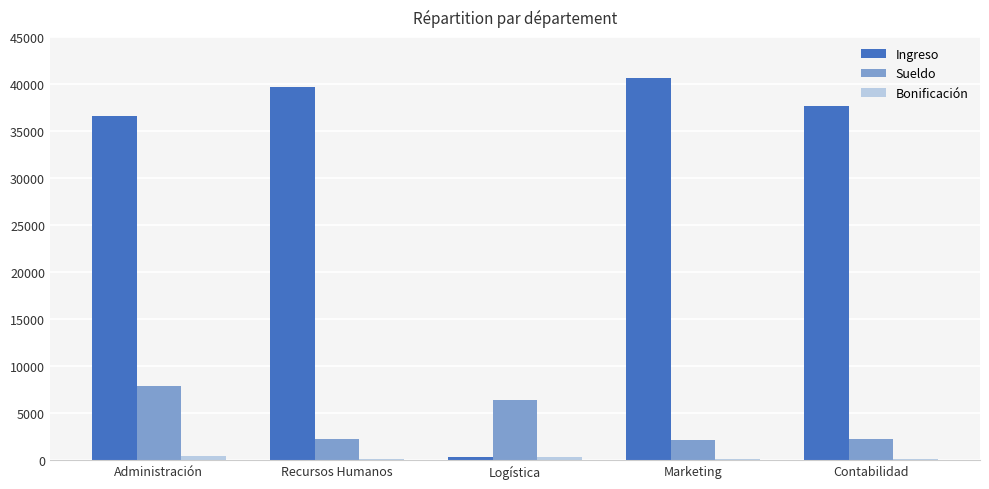

Between Recursos Humanos and Marketing, which series saw the biggest shift?

Ingreso